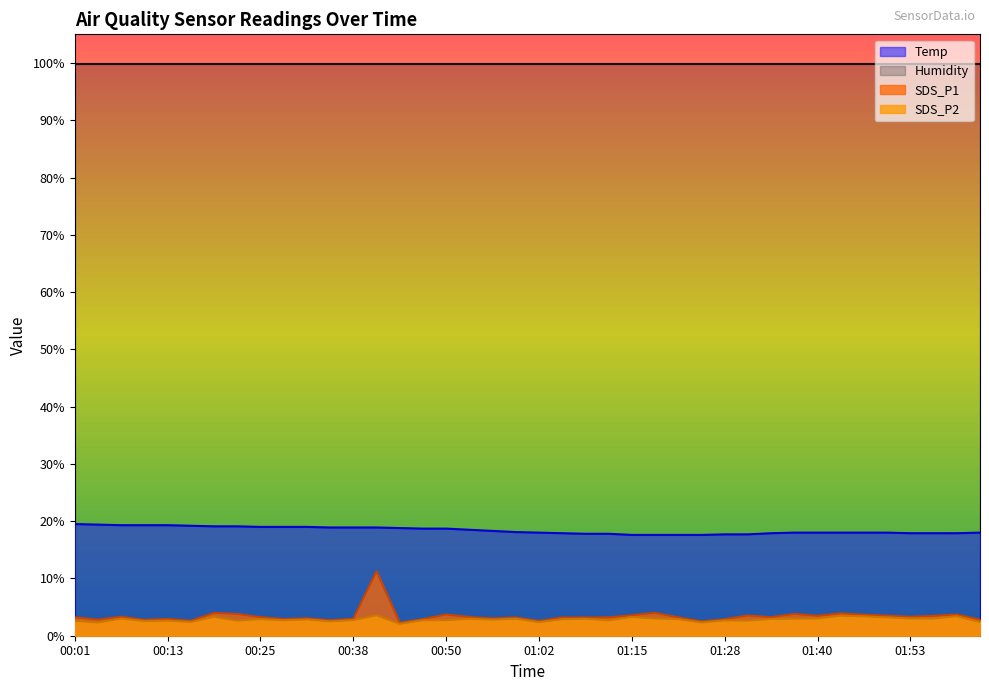

Which series has the largest range (max minus min)?

SDS_P1